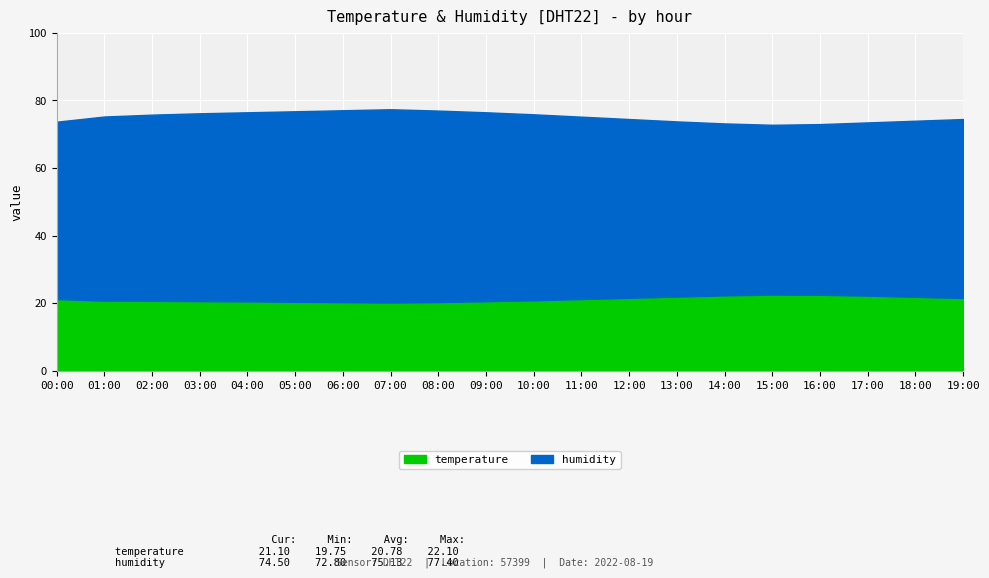

At 08:00, list the series in order from smallest to largest.

temperature, humidity